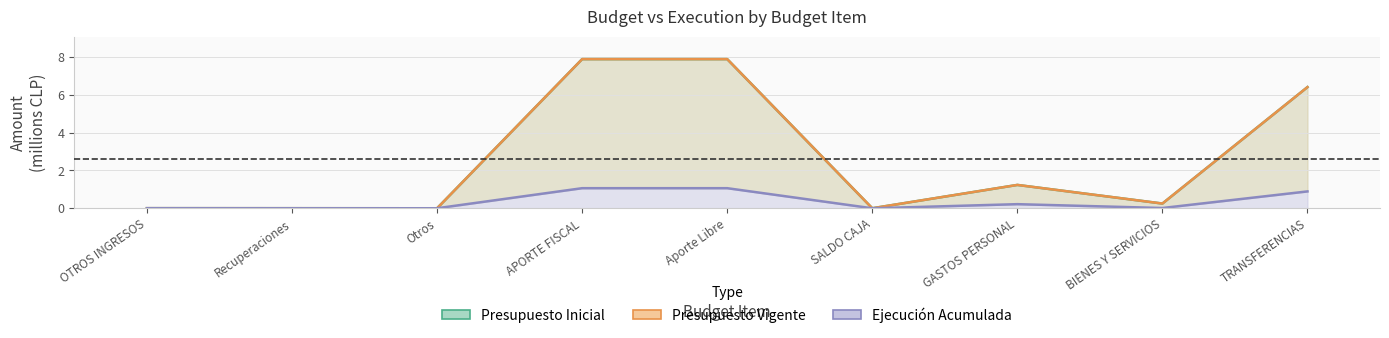

At which category does Presupuesto Vigente reach its first local peak?

GASTOS PERSONAL